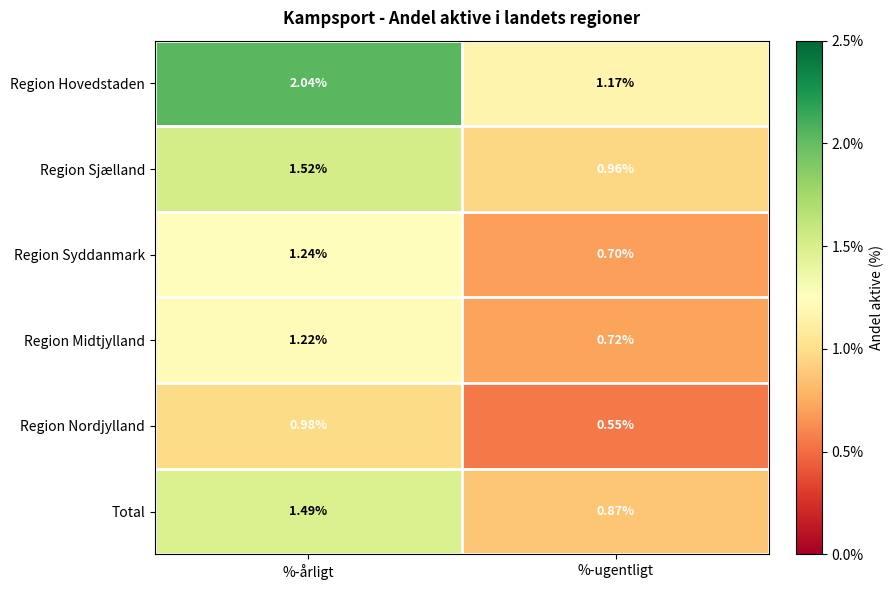

Which series has the widest spread of values?

Region Hovedstaden